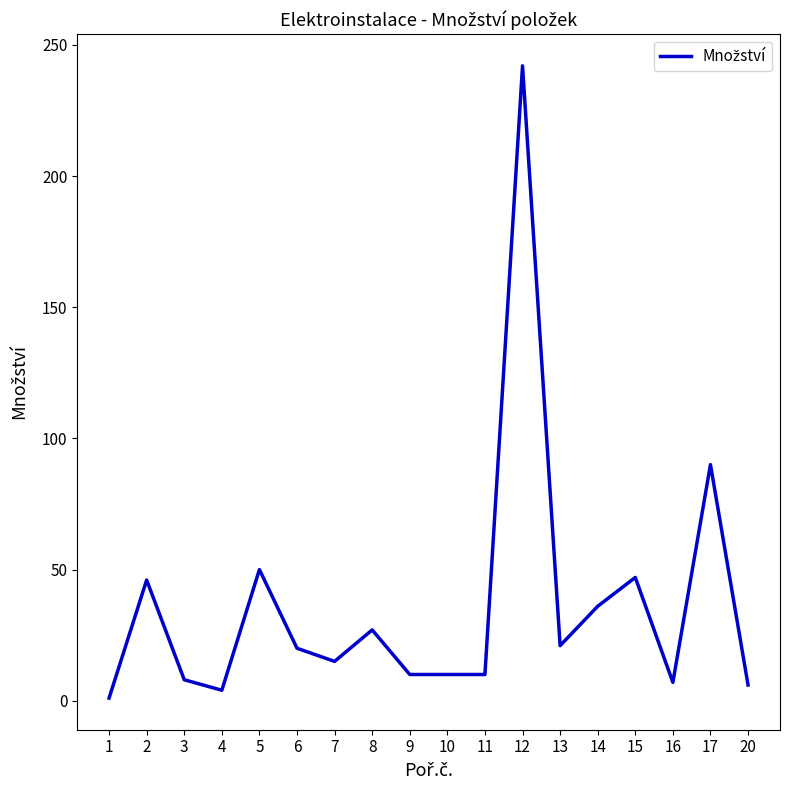

What is the ratio of the value at 20 to the value at 10?

0.6